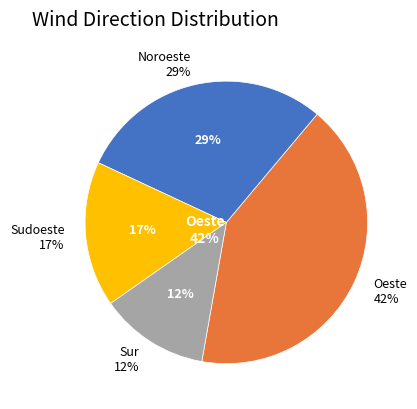

To the nearest percent, what percentage of the pie is Sur?

12%